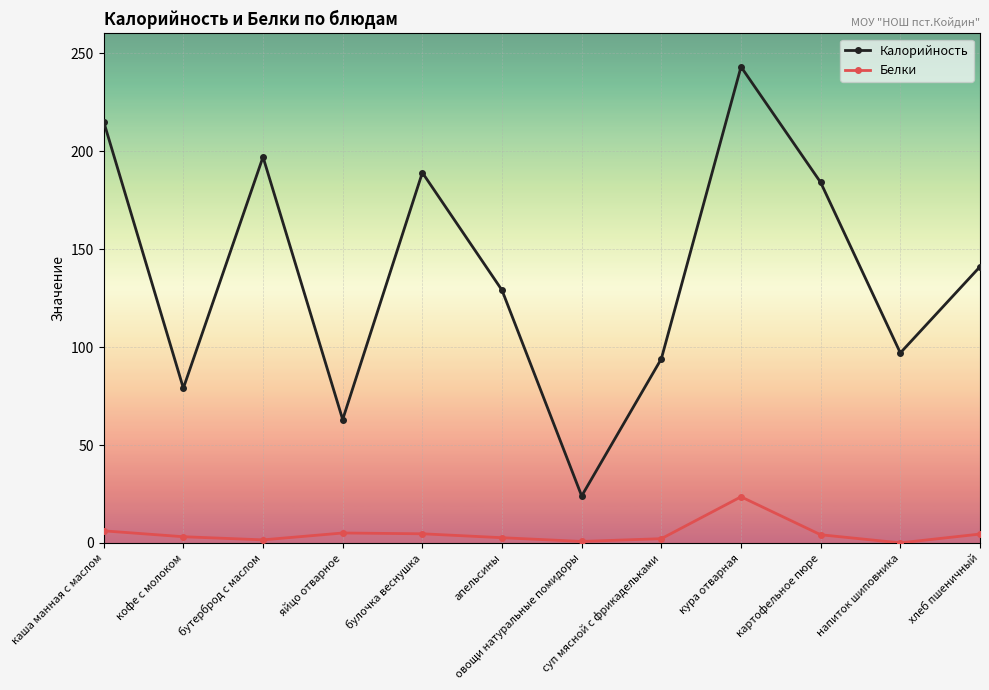

At which category does Калорийность reach its first local peak?

бутерброд с маслом